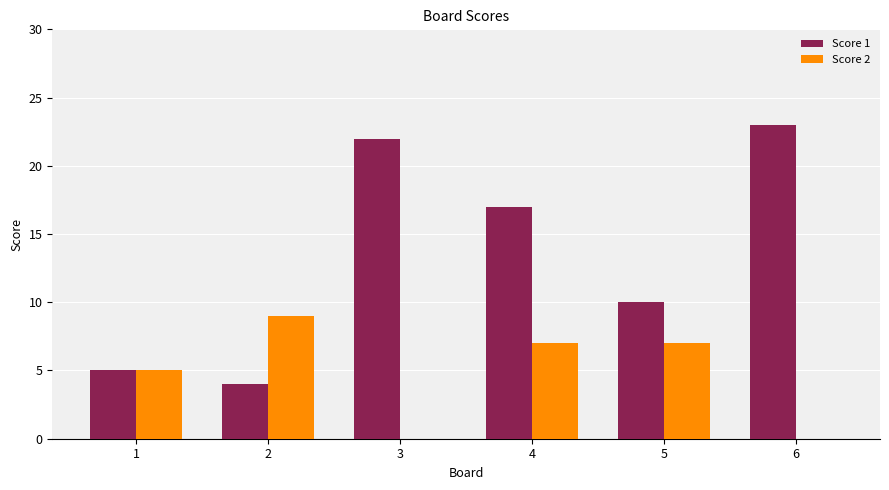

Is it true that Score 1 equals 22 at 3?

True